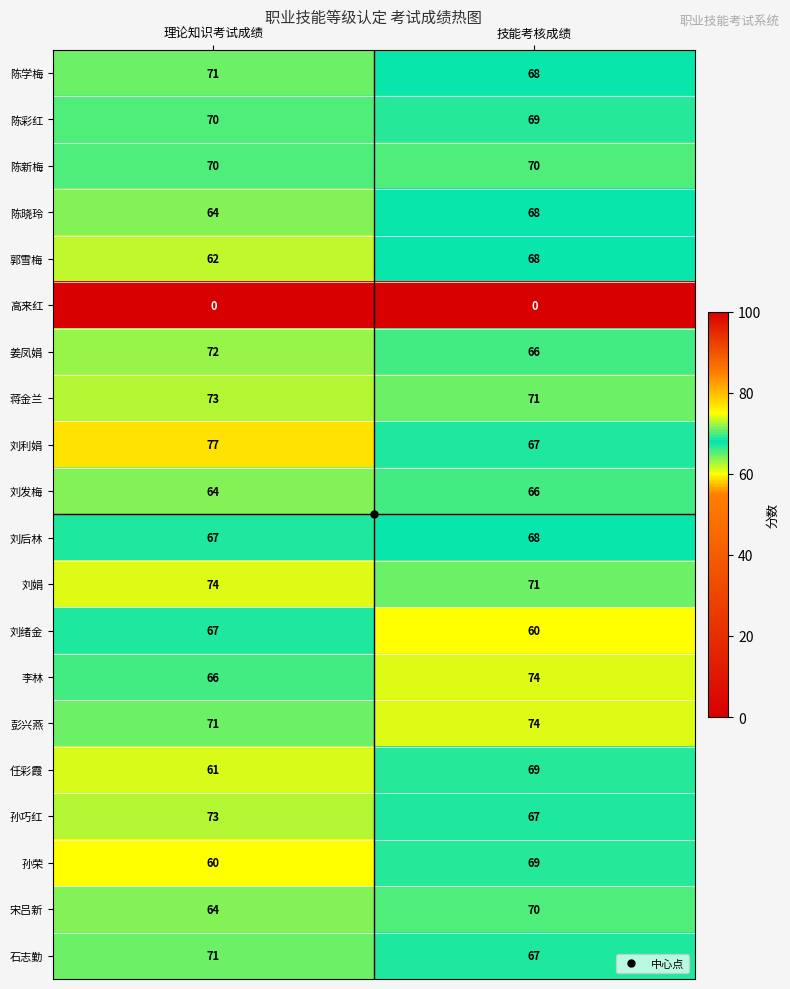

Is the value of 陈彩红 at 理论知识考试成绩 greater than the value of 刘发梅 at 理论知识考试成绩?

Yes